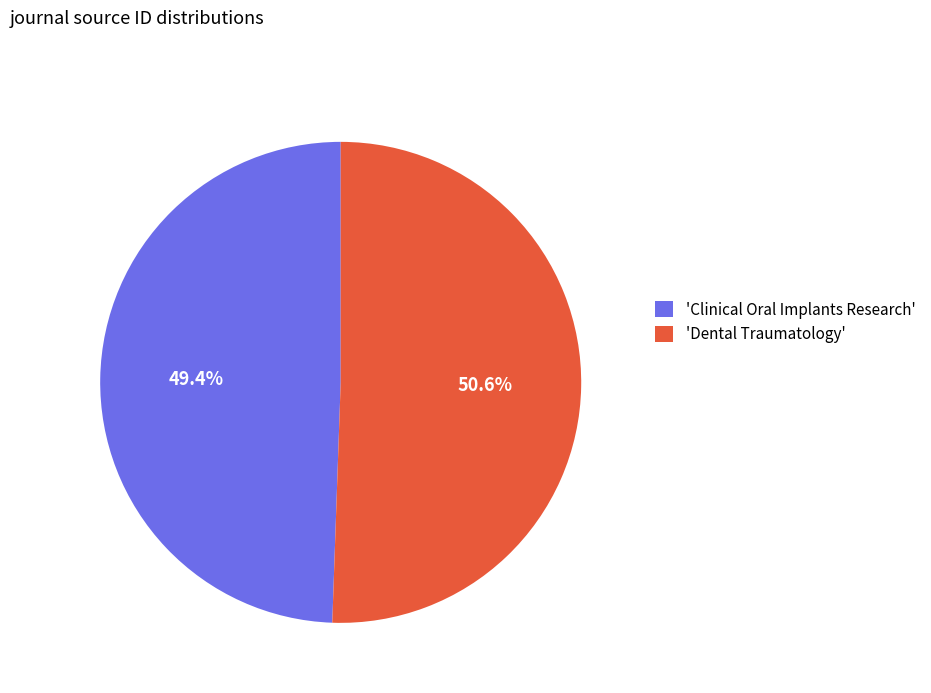

Count the number of slices in the pie.

2